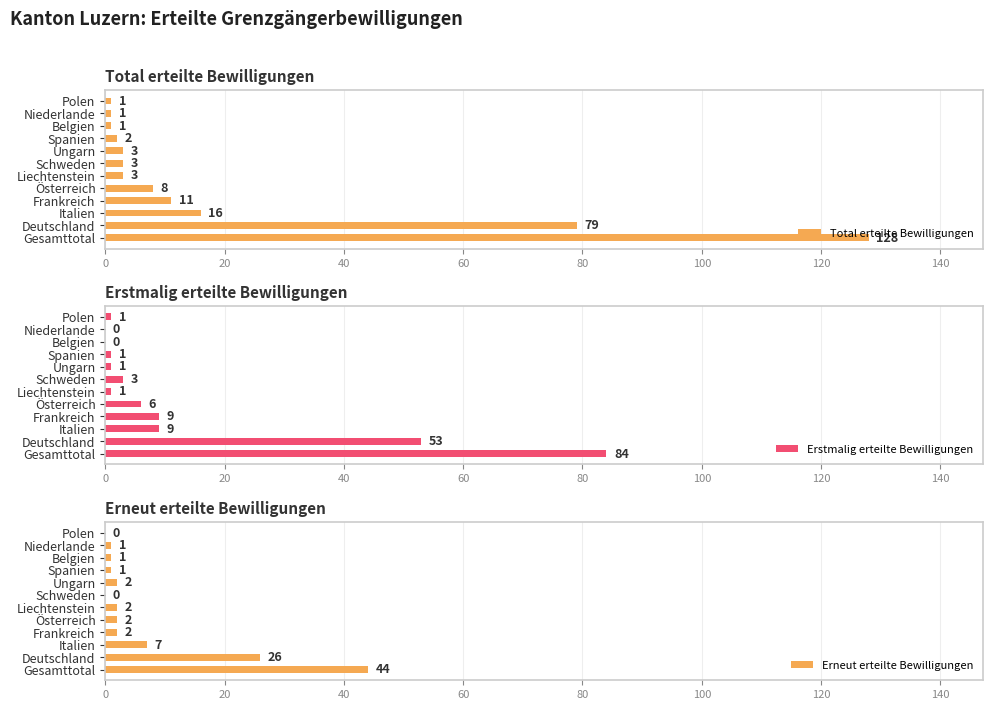

How many series are shown in this chart?

3